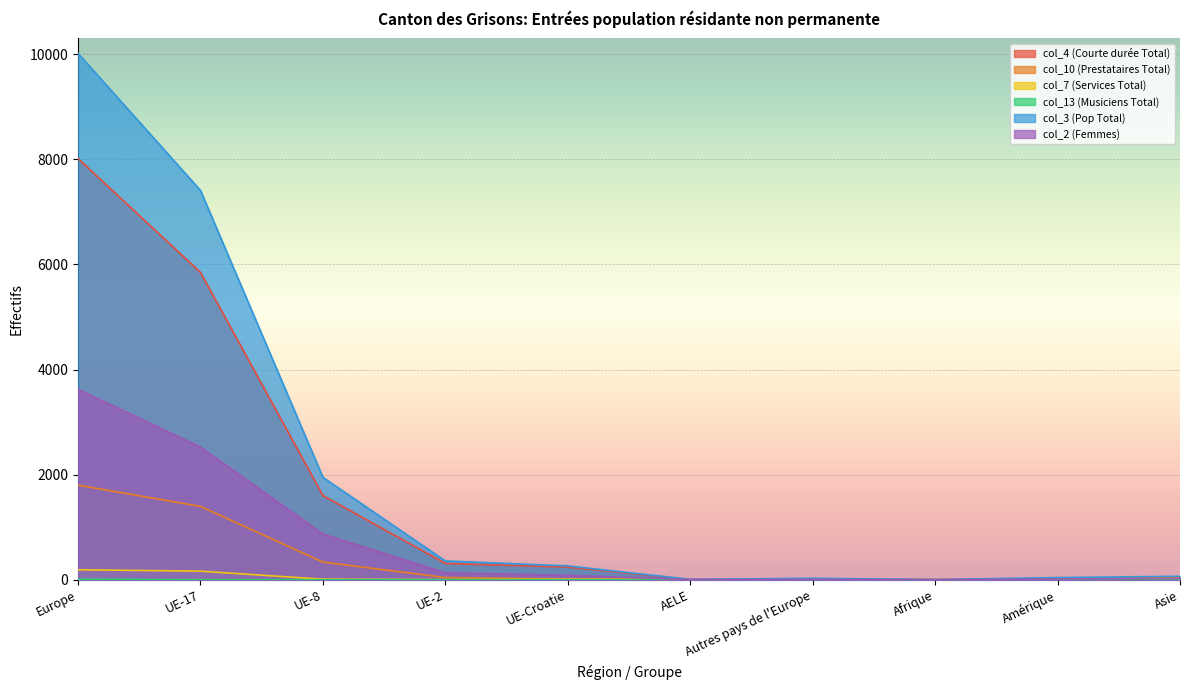

True or false: col_10 (Prestataires Total) and col_4 (Courte durée Total) cross at least once.

False